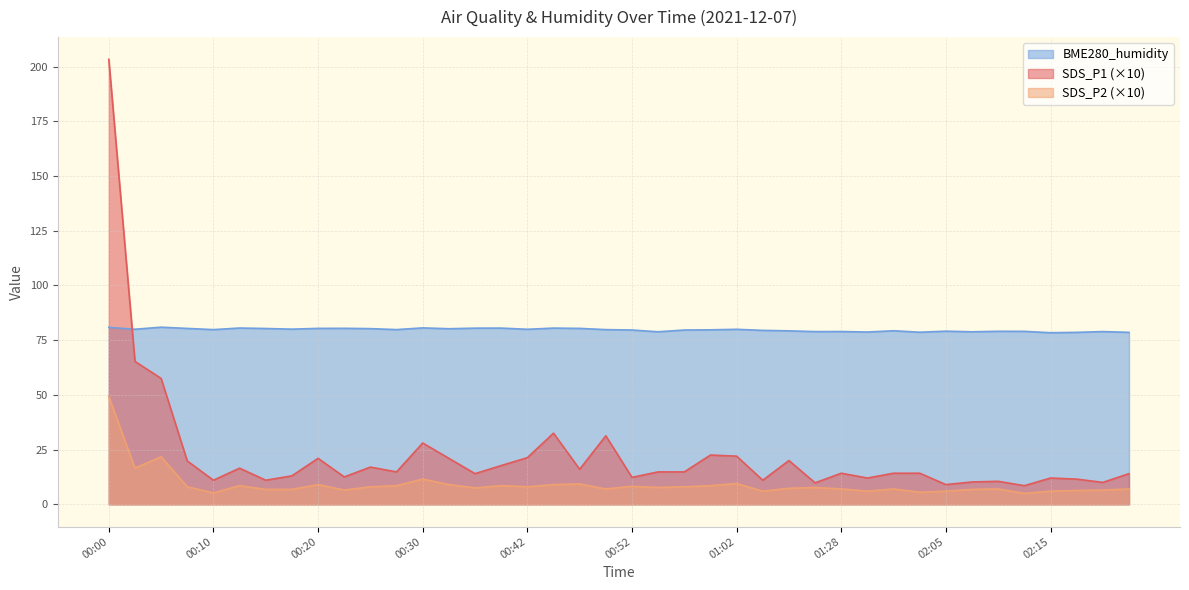

Read the SDS_P2 value at 02:10.

7.0